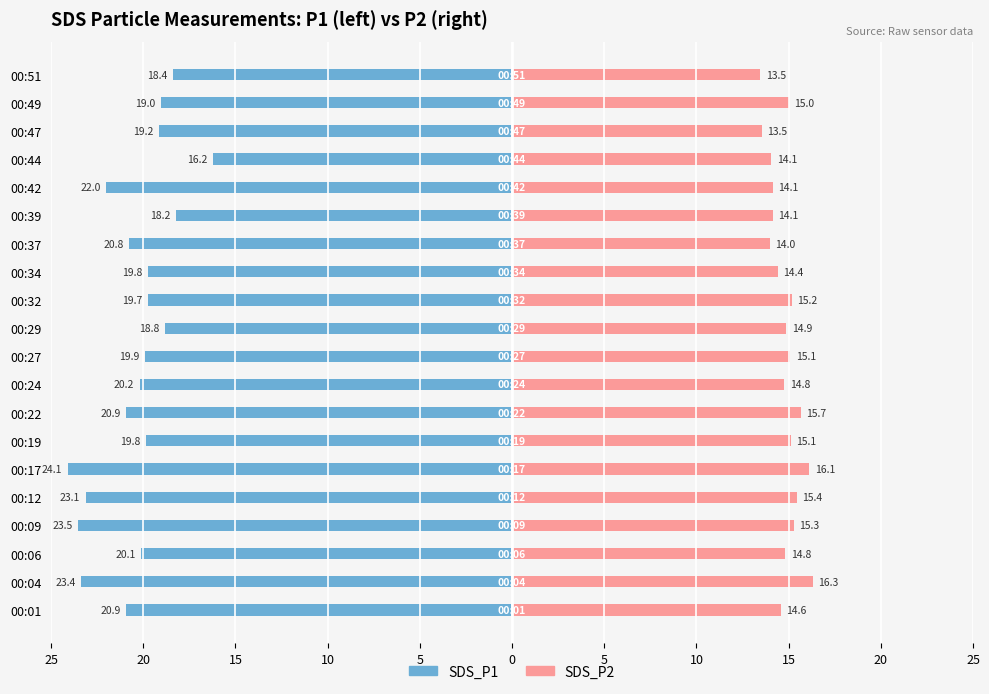

Which series changed the most between 00:09 and 00:32?

SDS_P1